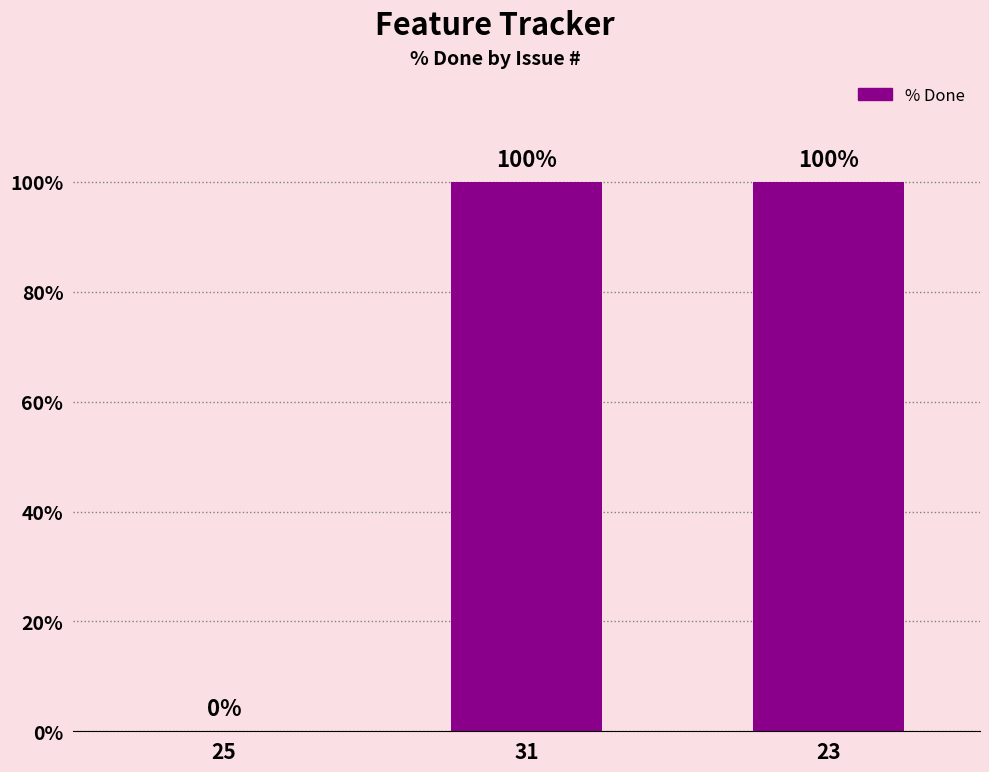

What is the maximum value shown in the chart?

100